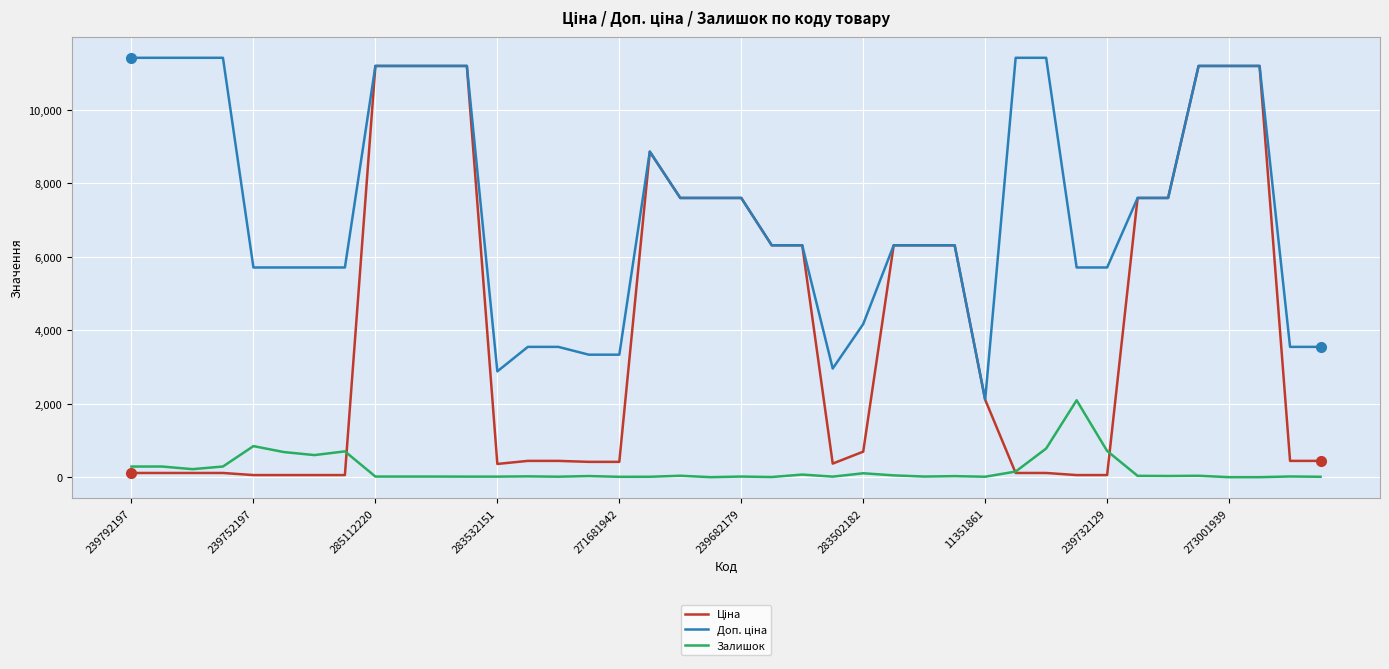

How many lines are shown in the chart?

3